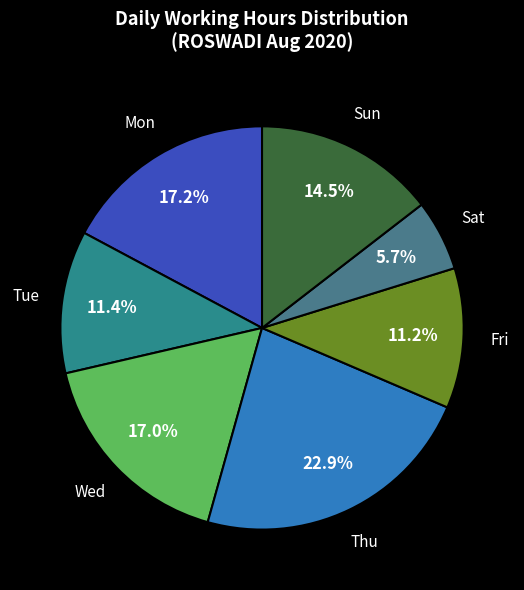

Between Sat and Sun, which is larger?

Sun